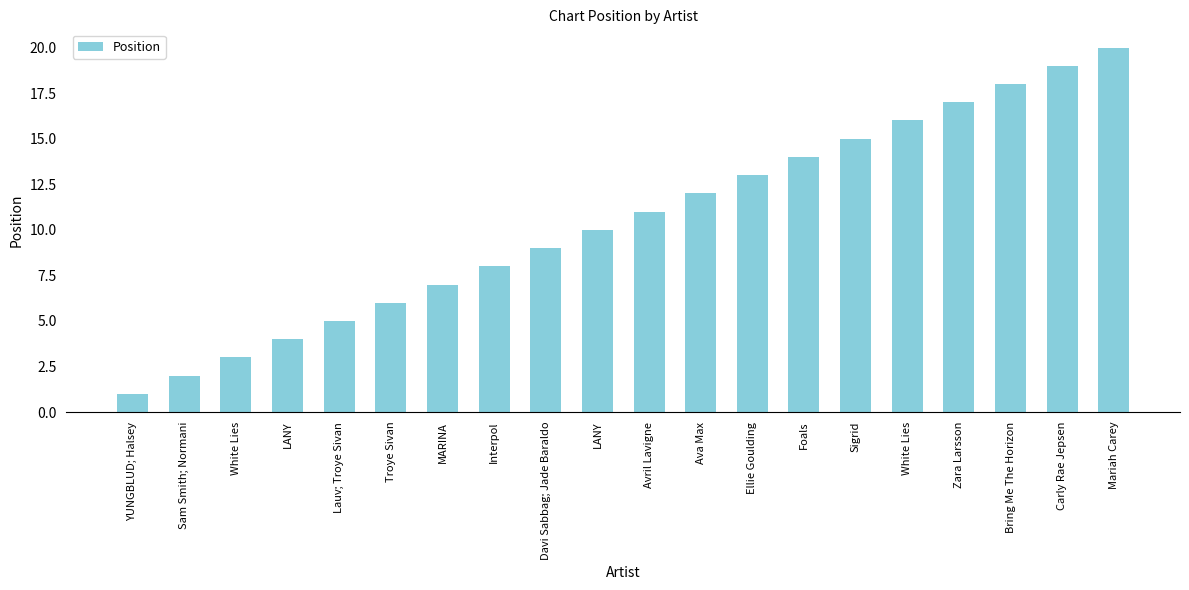

What is the difference between the second highest and minimum values?

18